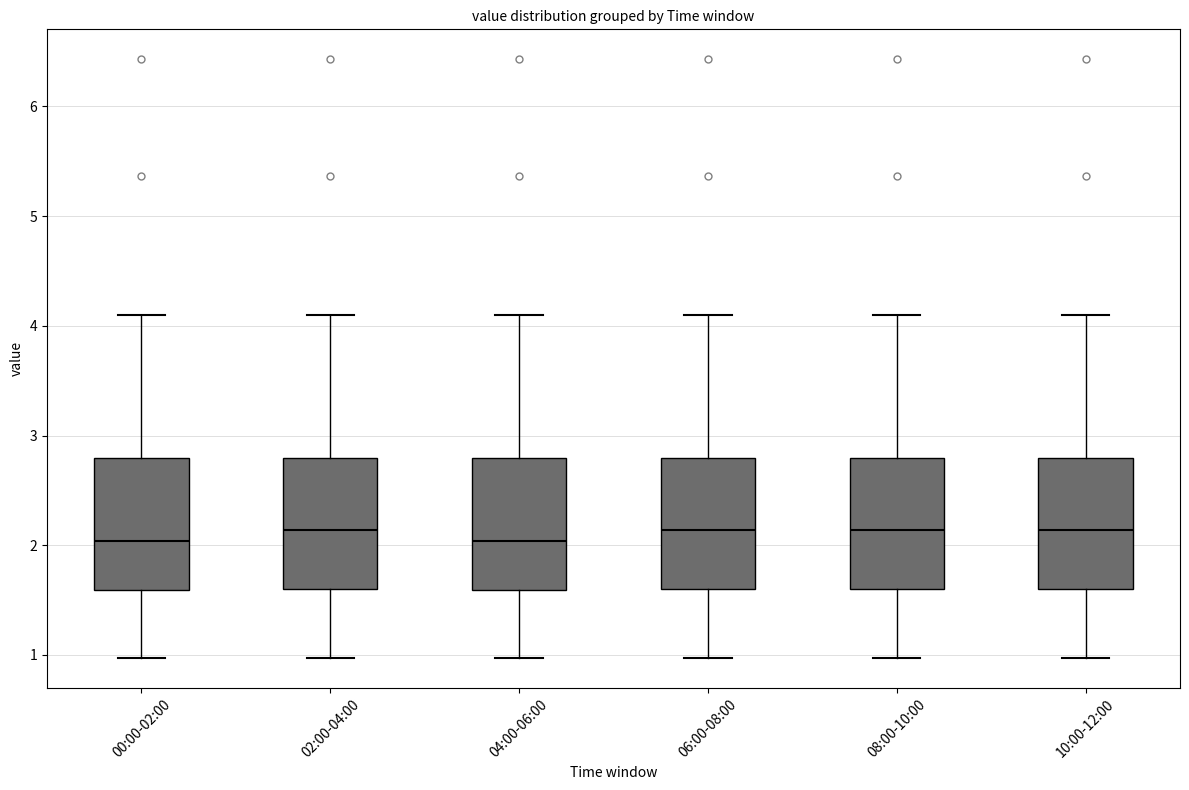

Reading left to right, read every box against the y-axis: the position of its median line, the range the box covers, and the ends of its whiskers. The values are not printed on the chart, so give them approximately, as read against the axis.

00:00-02:00: median 2.0, box 1.6 to 2.8, whiskers 1.0 to 4.1
02:00-04:00: median 2.1, box 1.6 to 2.8, whiskers 1.0 to 4.1
04:00-06:00: median 2.0, box 1.6 to 2.8, whiskers 1.0 to 4.1
06:00-08:00: median 2.1, box 1.6 to 2.8, whiskers 1.0 to 4.1
08:00-10:00: median 2.1, box 1.6 to 2.8, whiskers 1.0 to 4.1
10:00-12:00: median 2.1, box 1.6 to 2.8, whiskers 1.0 to 4.1